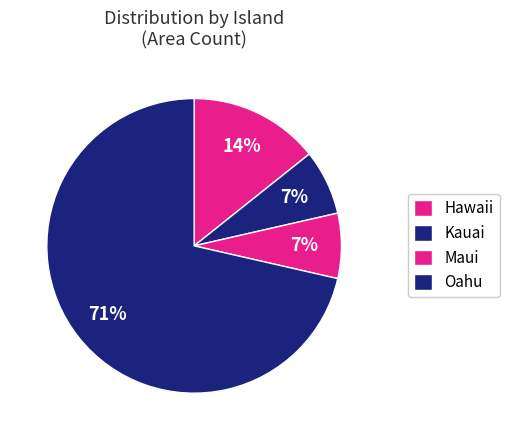

How many segments does this pie chart have?

4